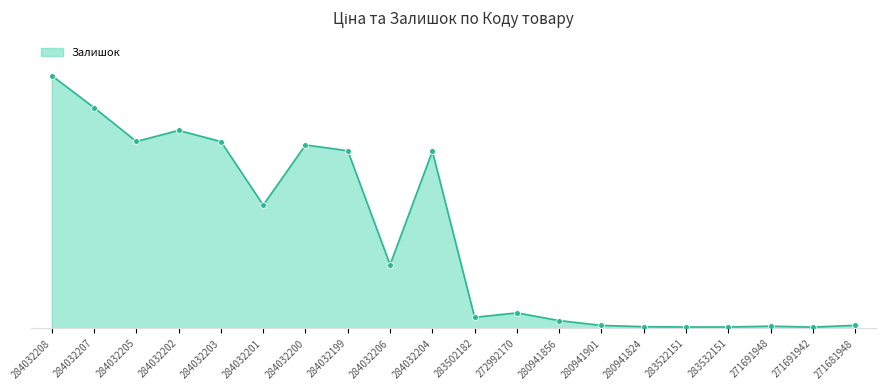

What is the change in value from 284032199 to 284032206?

-1082